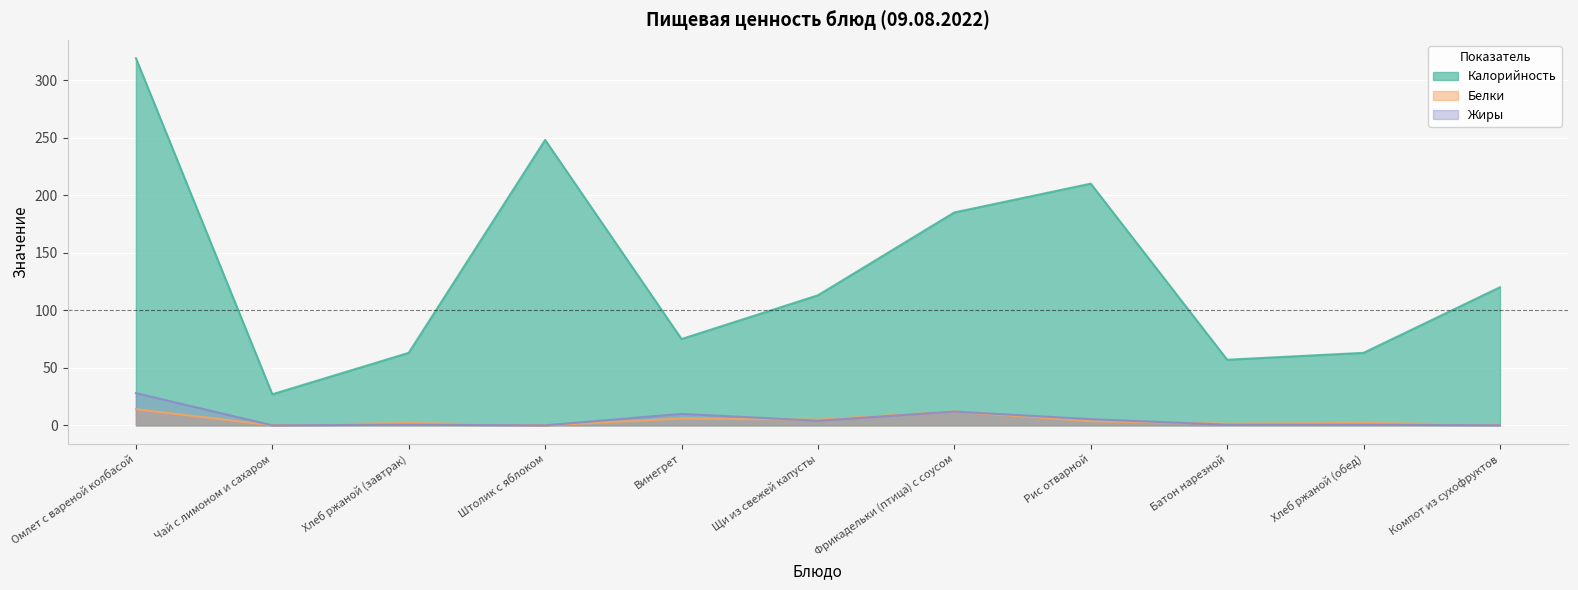

Reading left to right, list all the values displayed in this chart.

Калорийность: 319.0	27.0	63.0	248.0	75.0	113.0	185.0	210.0	57.0	63.0	120.0
Белки: 14.0	0.1	2.1	0.0	6.0	5.0	12.0	3.6	1.5	2.1	0.6
Жиры: 28.0	0.0	0.6	0.0	10.0	4.0	12.0	5.4	0.6	0.6	0.1